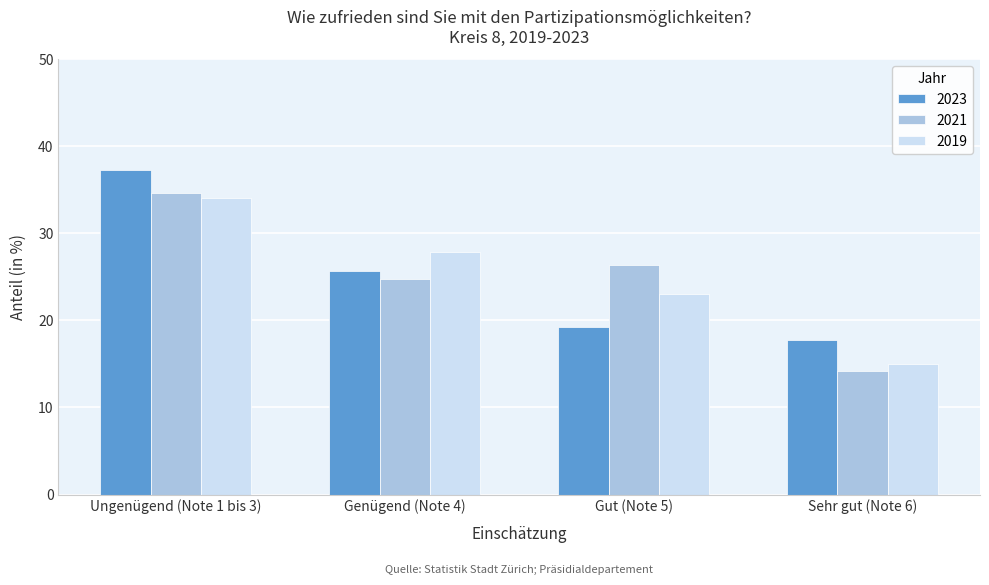

Reading left to right, transcribe all the data shown in this chart.

2023: 37.3	25.7	19.2	17.8
2021: 34.6	24.8	26.4	14.2
2019: 34.0	27.9	23.0	15.0